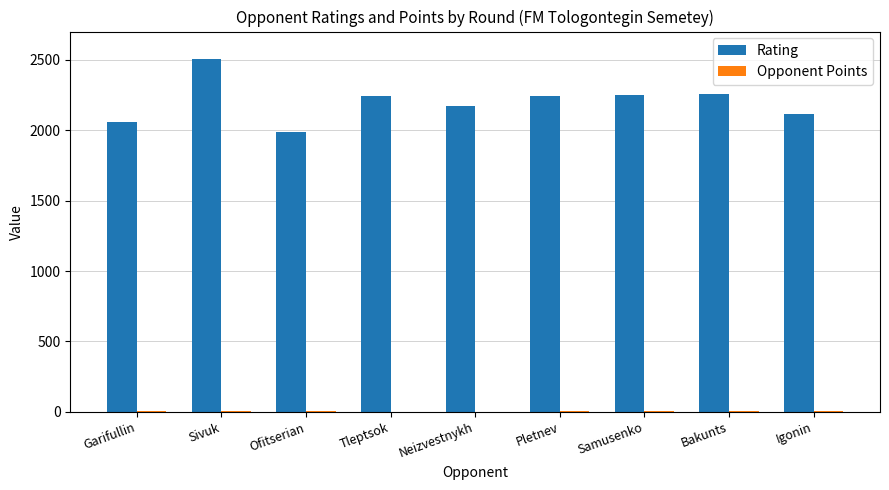

What is the maximum value shown in the chart?

2507.0